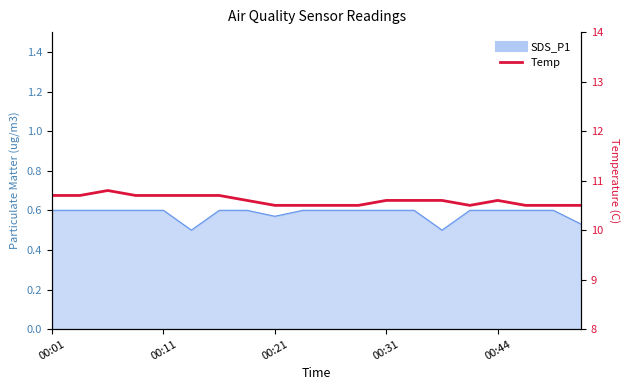

The chart shows a value of 10.7 at 6. True or false?

True